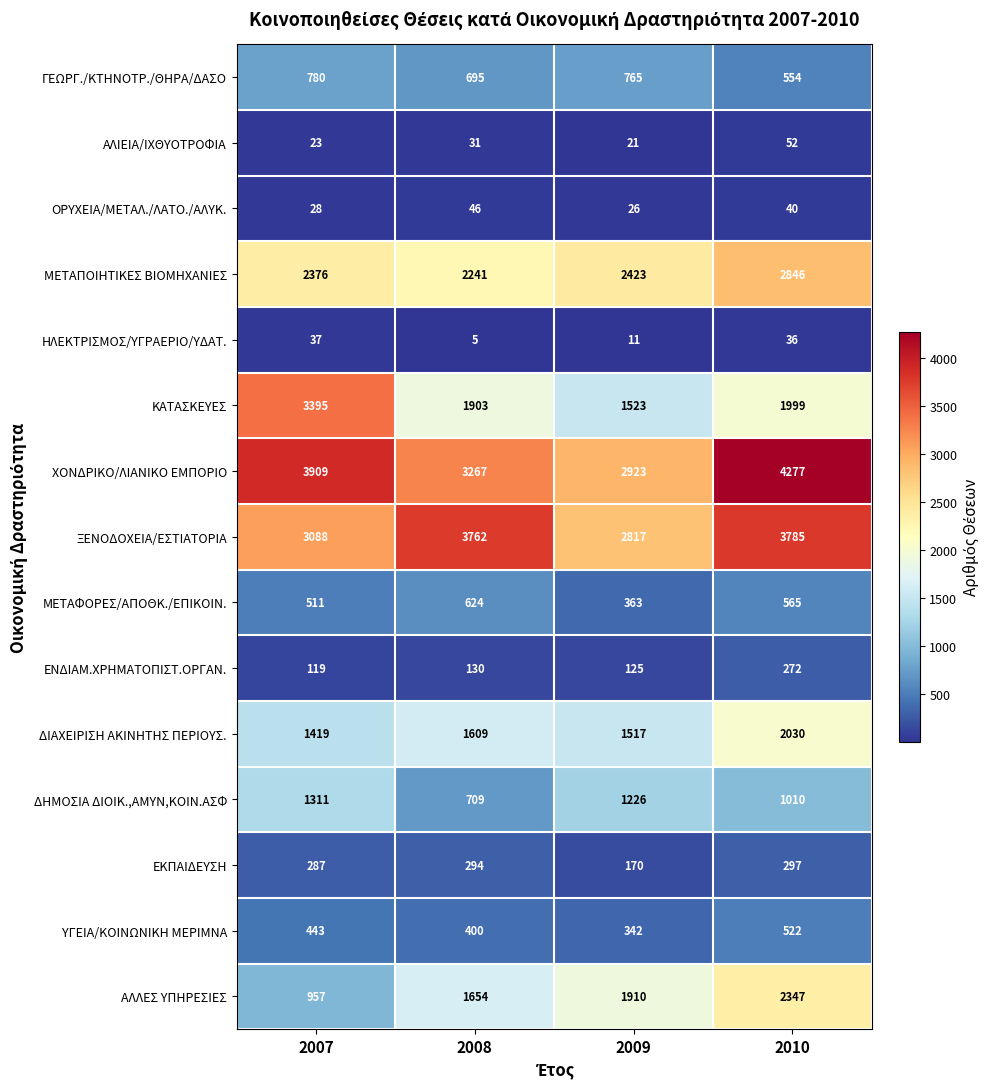

Which series has the largest range (max minus min)?

ΚΑΤΑΣΚΕΥΕΣ